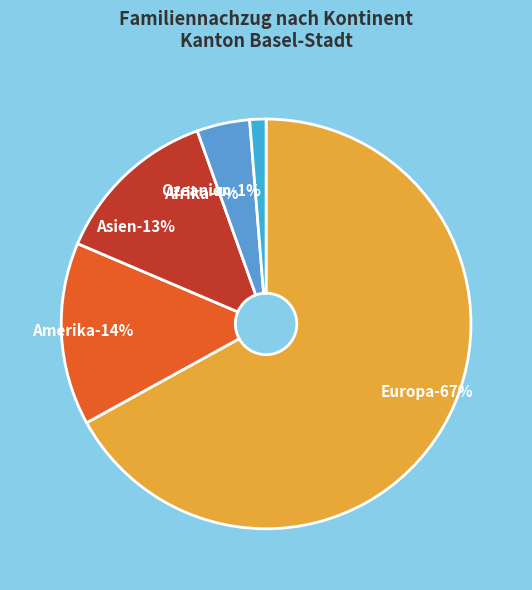

Count the number of slices in the pie.

5